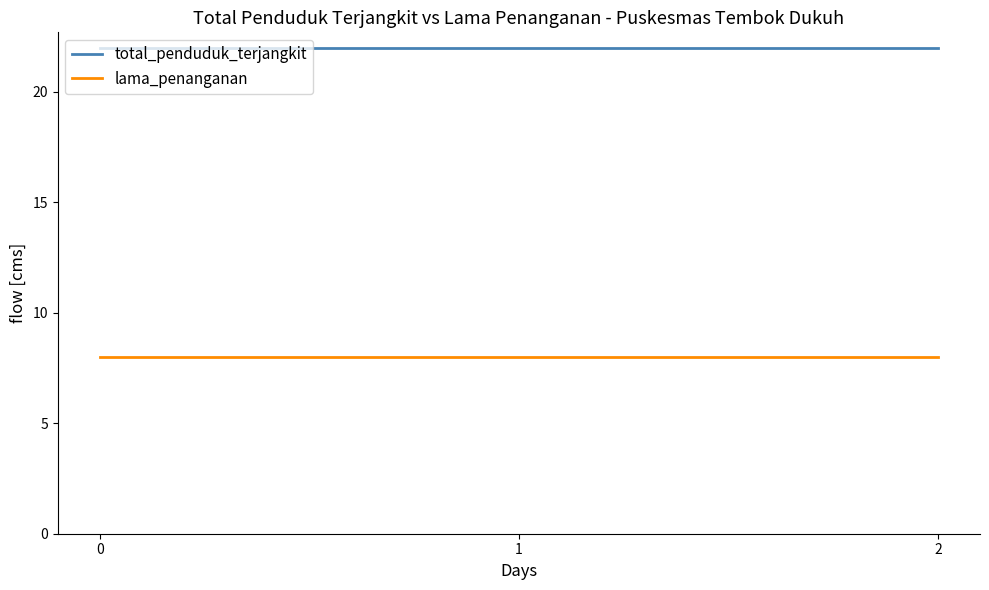

What is the spread (max minus min) of values at 1?

14